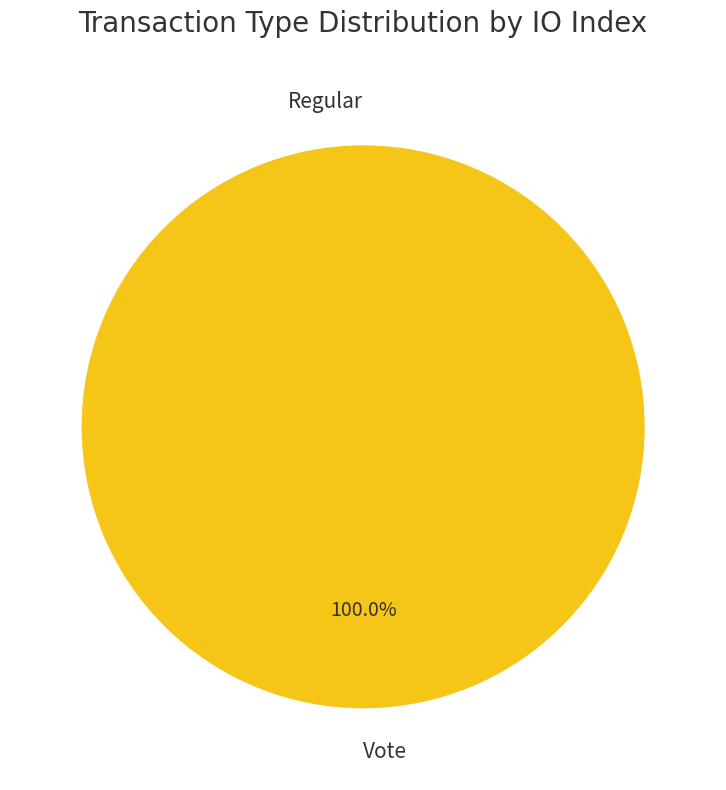

True or false: Regular accounts for 0% of the total.

True